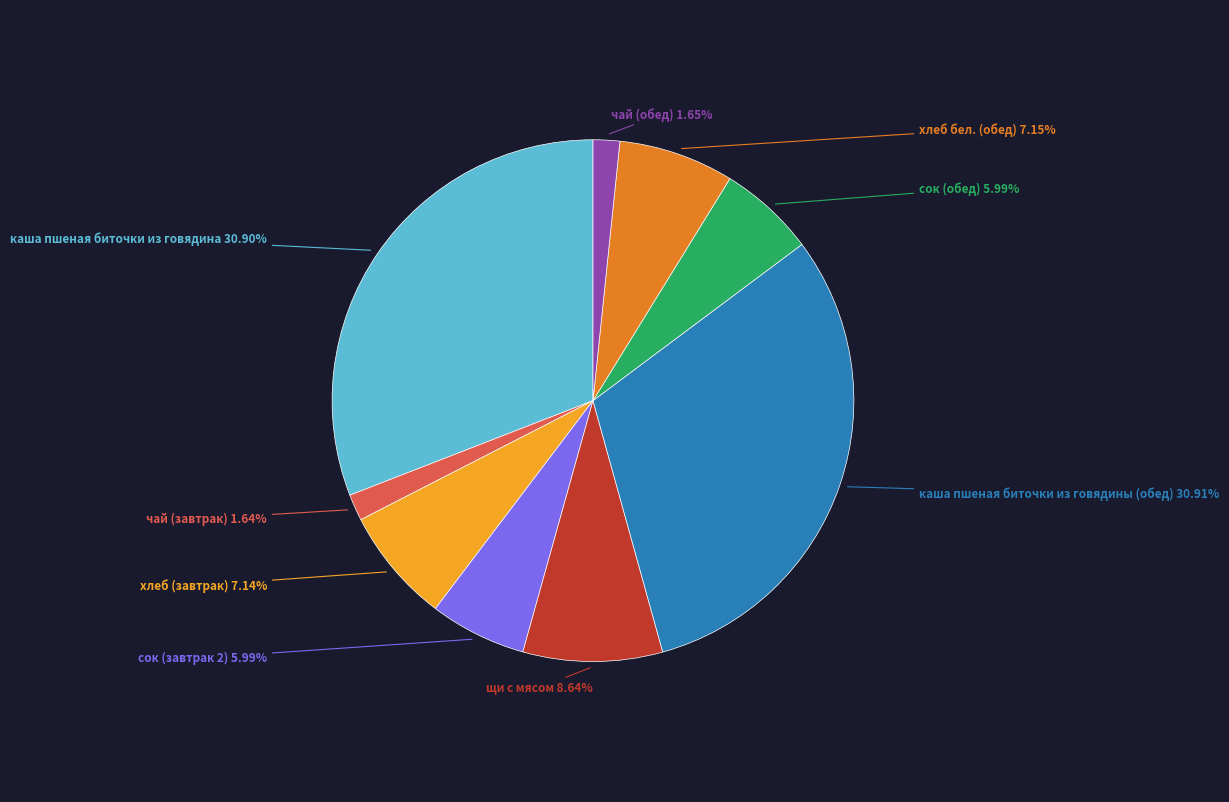

How many slices are in this pie chart?

9